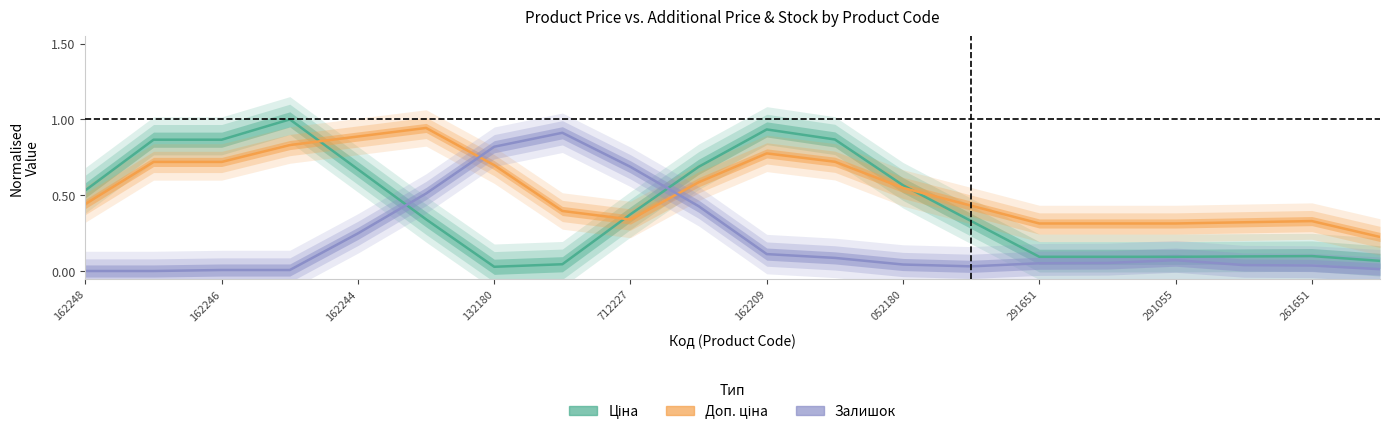

Which series ends up on top after the final intersection of Ціна and Залишок?

Ціна